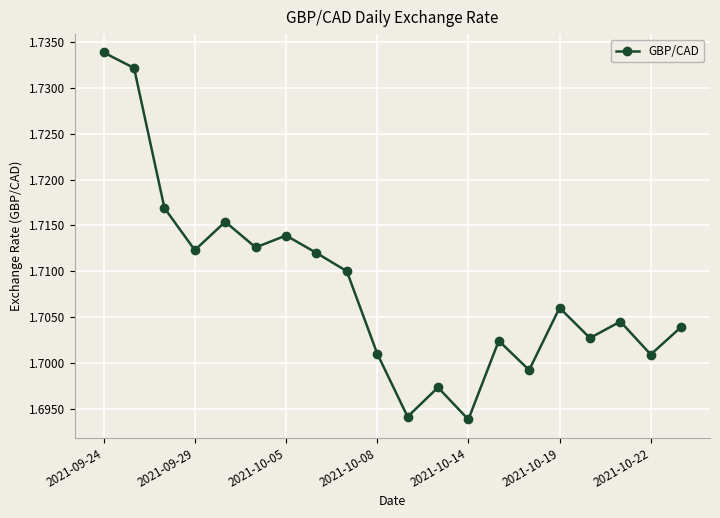

How many values are between 1 and 2?

20